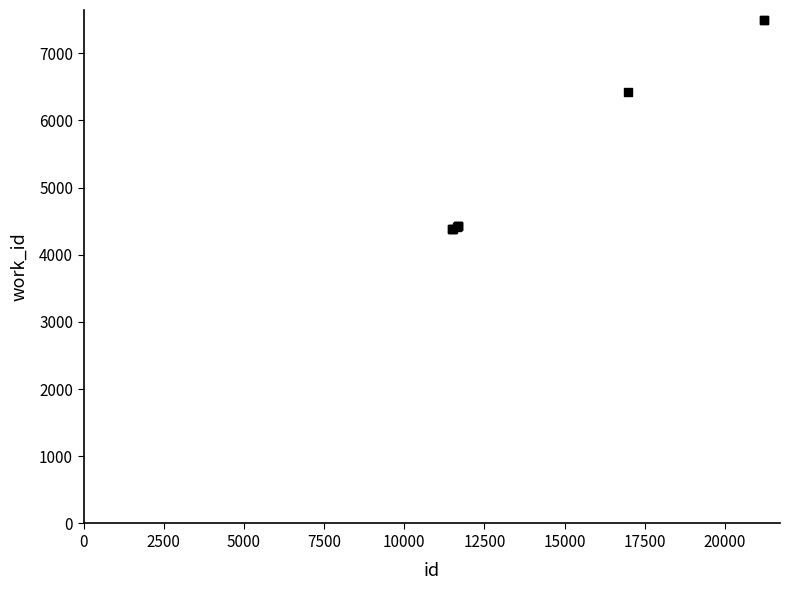

What Y value in the scatter plot is closest to 5934?

6426